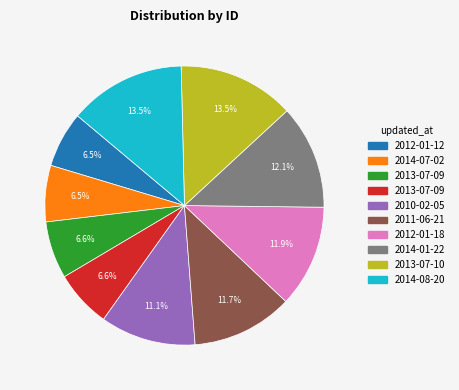

How many slices are in this pie chart?

10